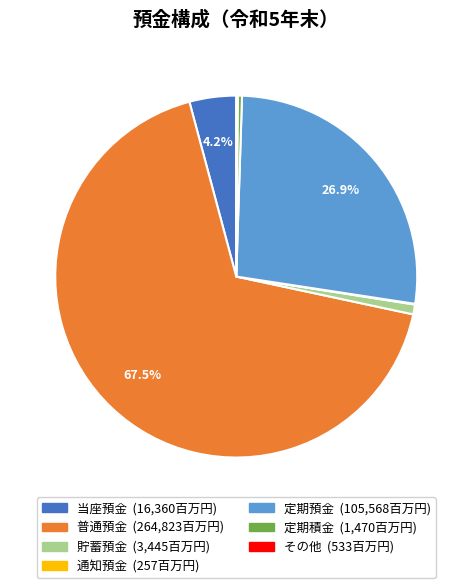

What is the ratio of the value at 当座預金 to the value at 貯蓄預金?

4.7